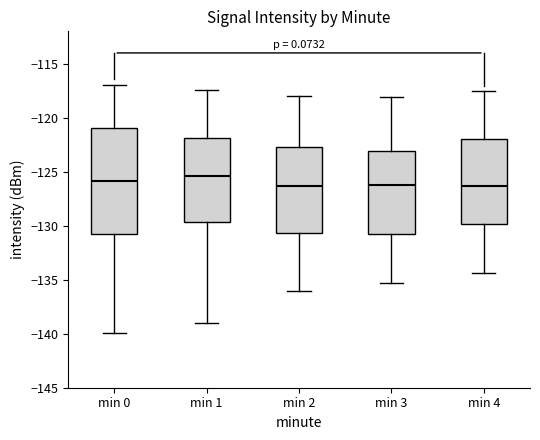

Reading left to right, read every box against the y-axis: the position of its median line, the range the box covers, and the ends of its whiskers. The values are not printed on the chart, so give them approximately, as read against the axis.

min 0: median -126.0, box -131.0 to -121.0, whiskers -140.0 to -117.0
min 1: median -125.5, box -129.5 to -122.0, whiskers -139.0 to -117.5
min 2: median -126.5, box -130.5 to -122.5, whiskers -136.0 to -118.0
min 3: median -126.0, box -130.5 to -123.0, whiskers -135.5 to -118.0
min 4: median -126.5, box -130.0 to -122.0, whiskers -134.5 to -117.5